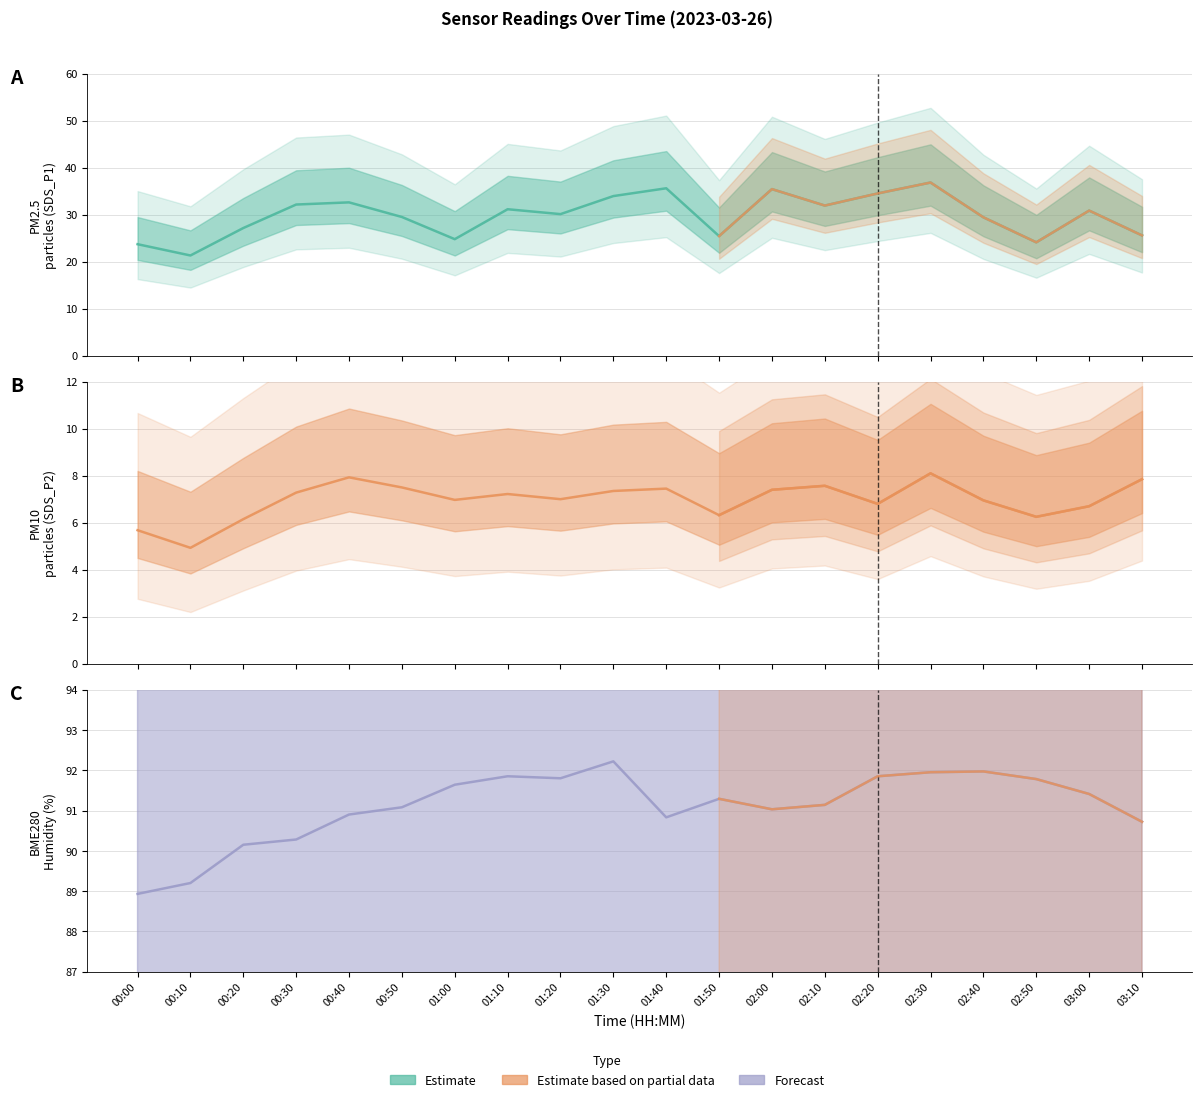

Reading right to left, transcribe all the data shown in this chart.

SDS_P1: 03:10=25.6	03:00=30.9	02:50=24.1	02:40=29.4	02:30=36.9	02:20=34.5	02:10=31.9	02:00=35.5	01:50=25.4	01:40=35.6	01:30=34.0	01:20=30.1	01:10=31.2	01:00=24.8	00:50=29.5	00:40=32.6	00:30=32.2	00:20=27.2	00:10=21.3	00:00=23.7
SDS_P2: 03:10=7.8	03:00=6.7	02:50=6.2	02:40=7.0	02:30=8.1	02:20=6.8	02:10=7.6	02:00=7.4	01:50=6.3	01:40=7.5	01:30=7.3	01:20=7.0	01:10=7.2	01:00=7.0	00:50=7.5	00:40=7.9	00:30=7.3	00:20=6.2	00:10=4.9	00:00=5.7
BME280_humidity: 03:10=90.7	03:00=91.4	02:50=91.8	02:40=92.0	02:30=92.0	02:20=91.8	02:10=91.1	02:00=91.0	01:50=91.3	01:40=90.8	01:30=92.2	01:20=91.8	01:10=91.8	01:00=91.6	00:50=91.1	00:40=90.9	00:30=90.3	00:20=90.2	00:10=89.2	00:00=88.9